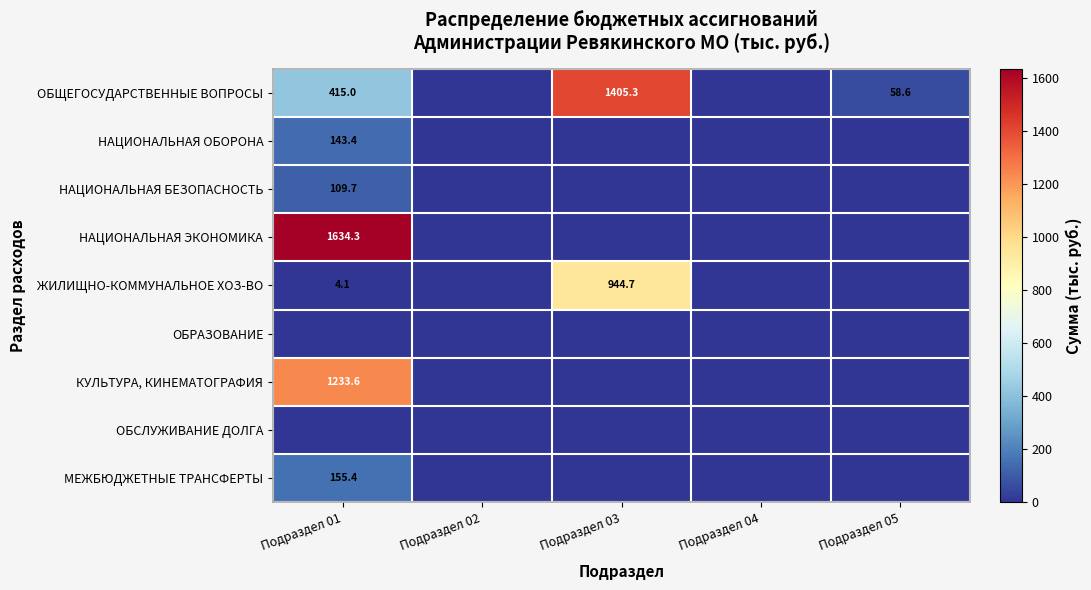

What is the maximum value shown in the chart?

1634.3